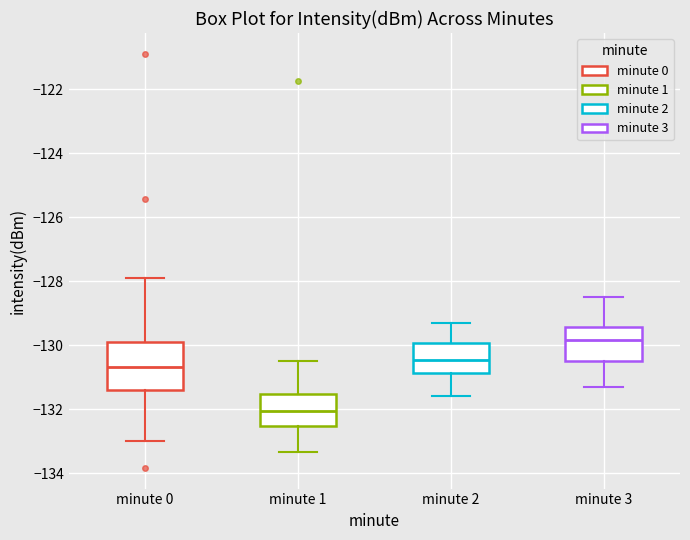

Where is the lower edge of the box for minute 2 on the y-axis? The values are not printed on the chart, so give them approximately, as read against the axis.

-130.8